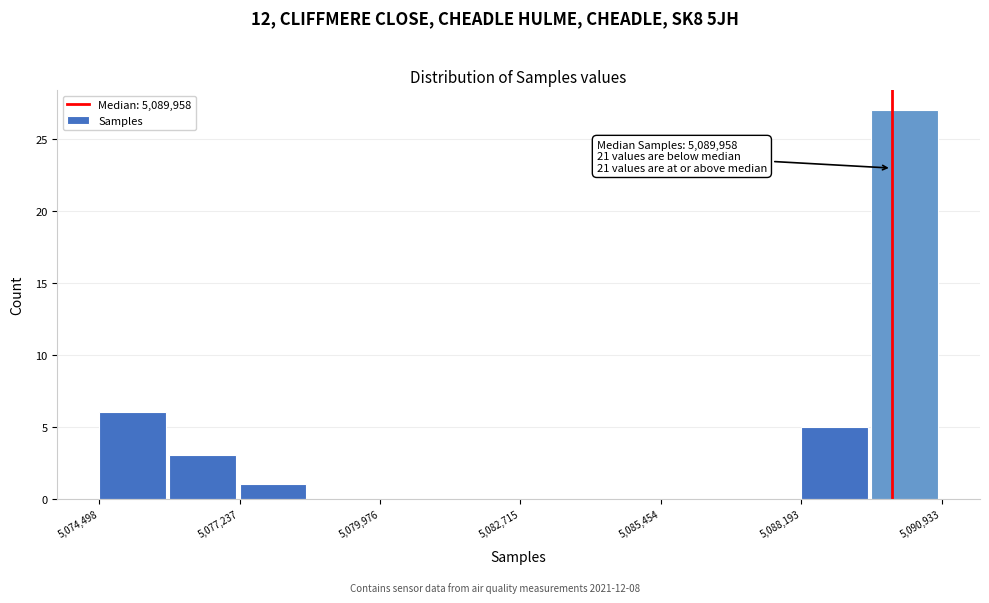

Read against the x-axis, roughly where is the centre of the tallest bar?

5090000